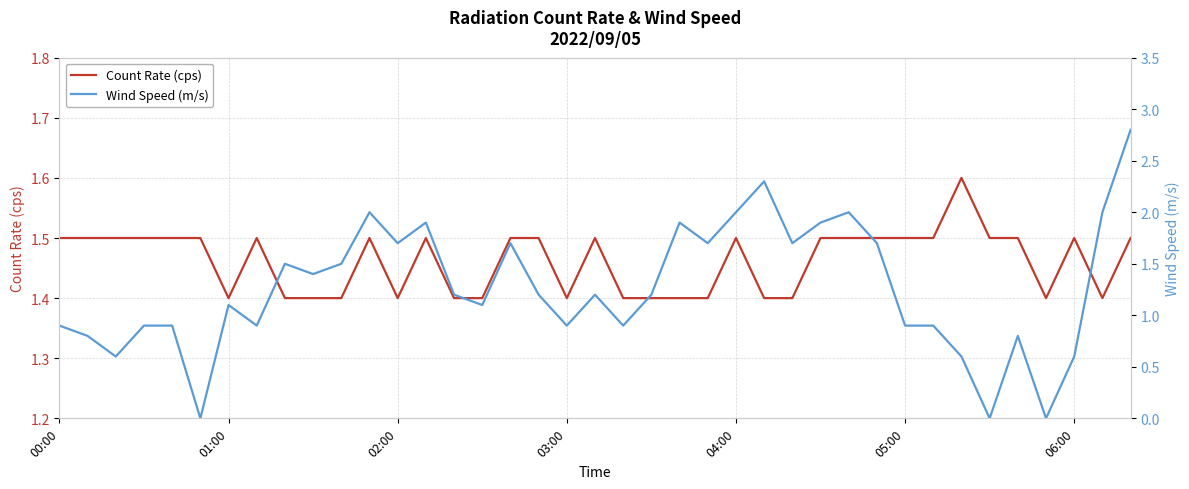

True or false: Count Rate (cps) has more than 2 interior local peaks.

True